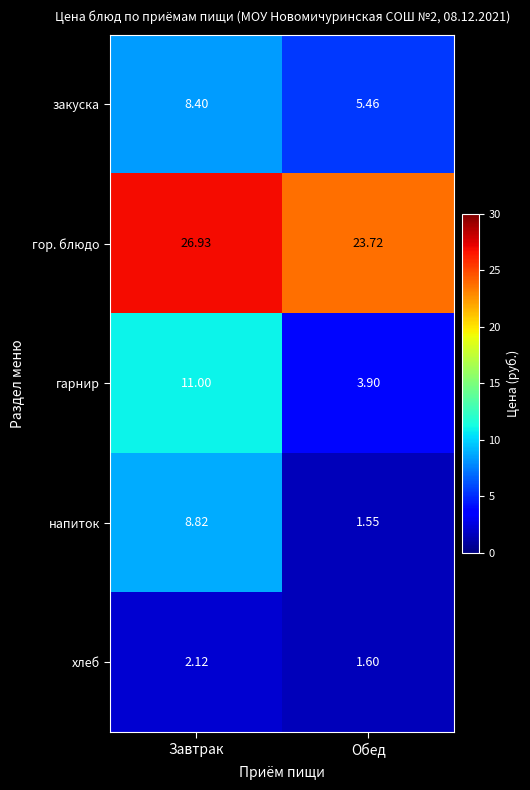

At which label does хлеб reach its minimum?

Обед